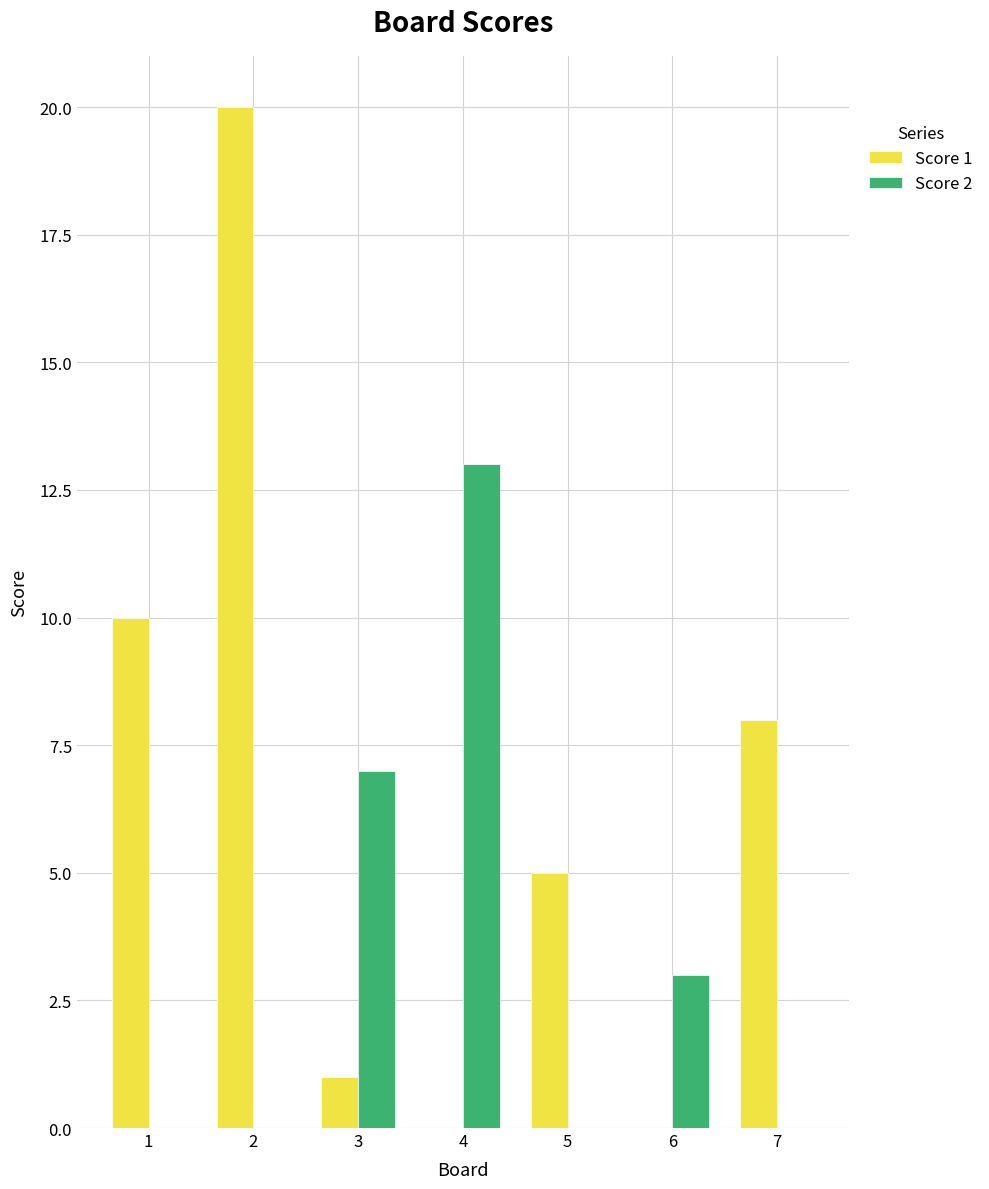

The value of Score 1 at 2 is 20. True or false?

True